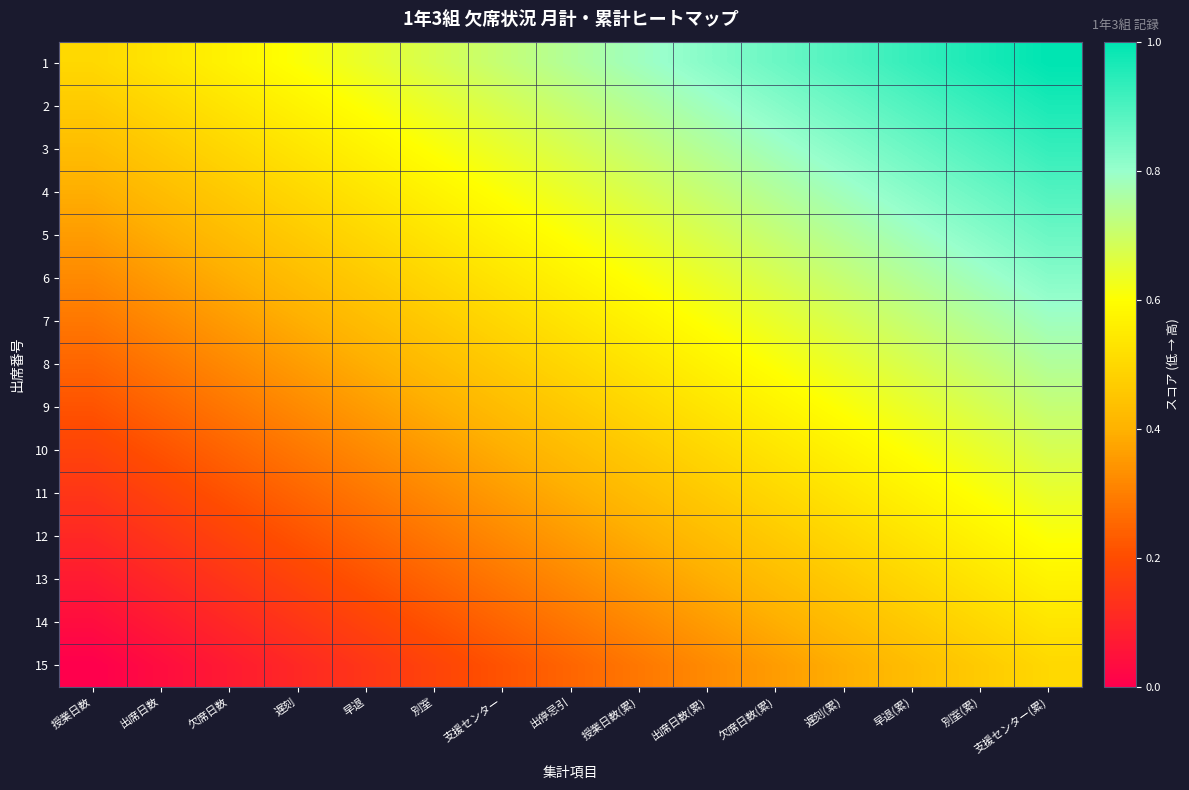

What is the spread (max minus min) of values at 遅刻(累)?

0.5